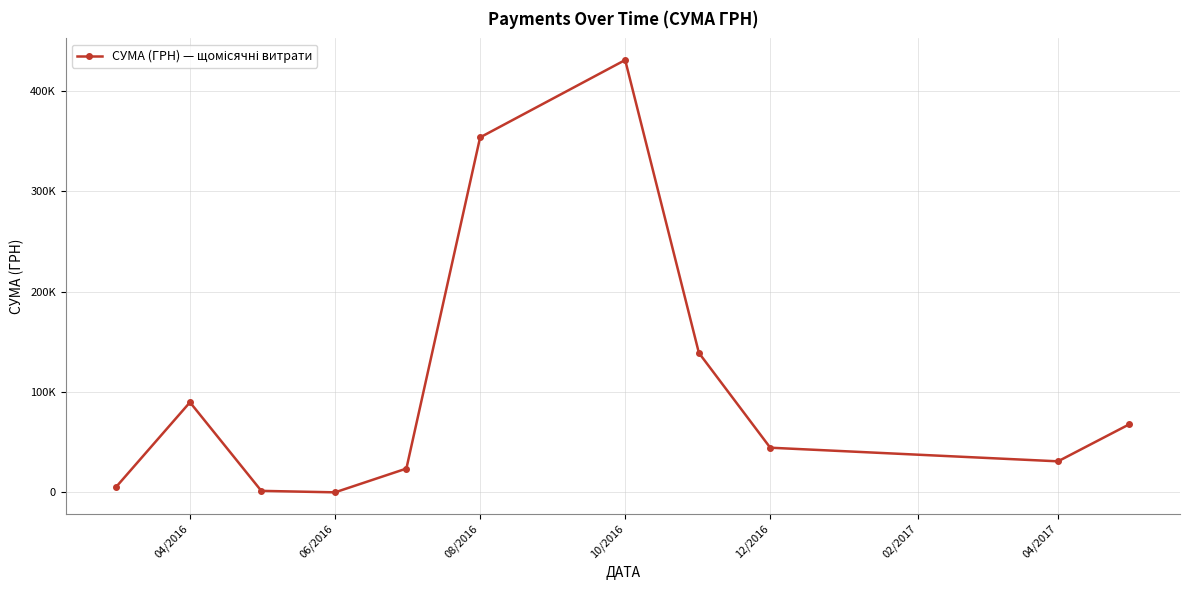

What is the difference between the maximum and minimum values?

430296.3